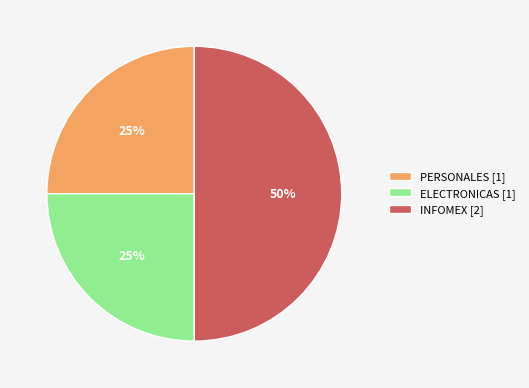

What is the ratio of the value at ELECTRONICAS [1] to the value at PERSONALES [1]?

1.0